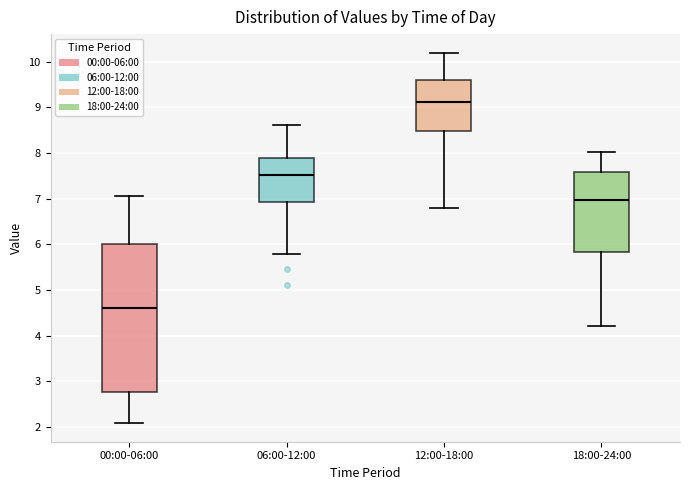

Reading left to right, read every box against the y-axis: the position of its median line, the range the box covers, and the ends of its whiskers. The values are not printed on the chart, so give them approximately, as read against the axis.

00:00-06:00: median 4.6, box 2.8 to 6.0, whiskers 2.1 to 7.1
06:00-12:00: median 7.5, box 6.9 to 7.9, whiskers 5.8 to 8.6
12:00-18:00: median 9.1, box 8.5 to 9.6, whiskers 6.8 to 10.2
18:00-24:00: median 7.0, box 5.8 to 7.6, whiskers 4.2 to 8.0